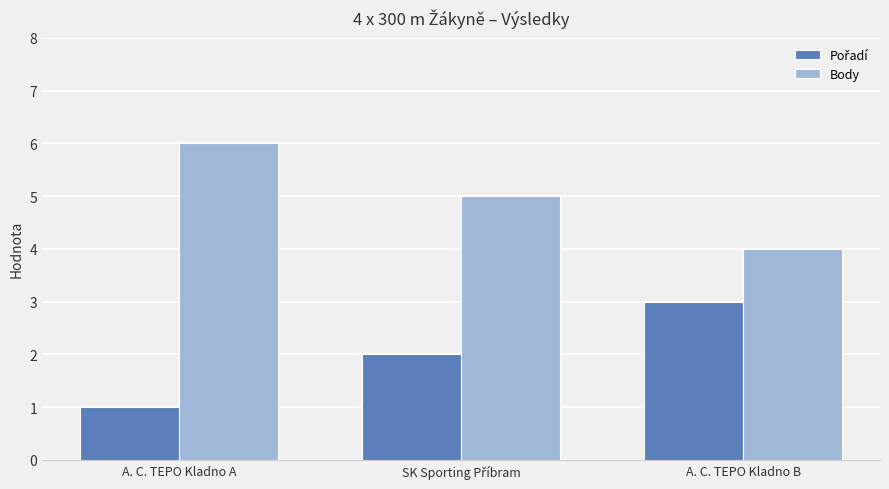

What is the average value of the Body series?

5